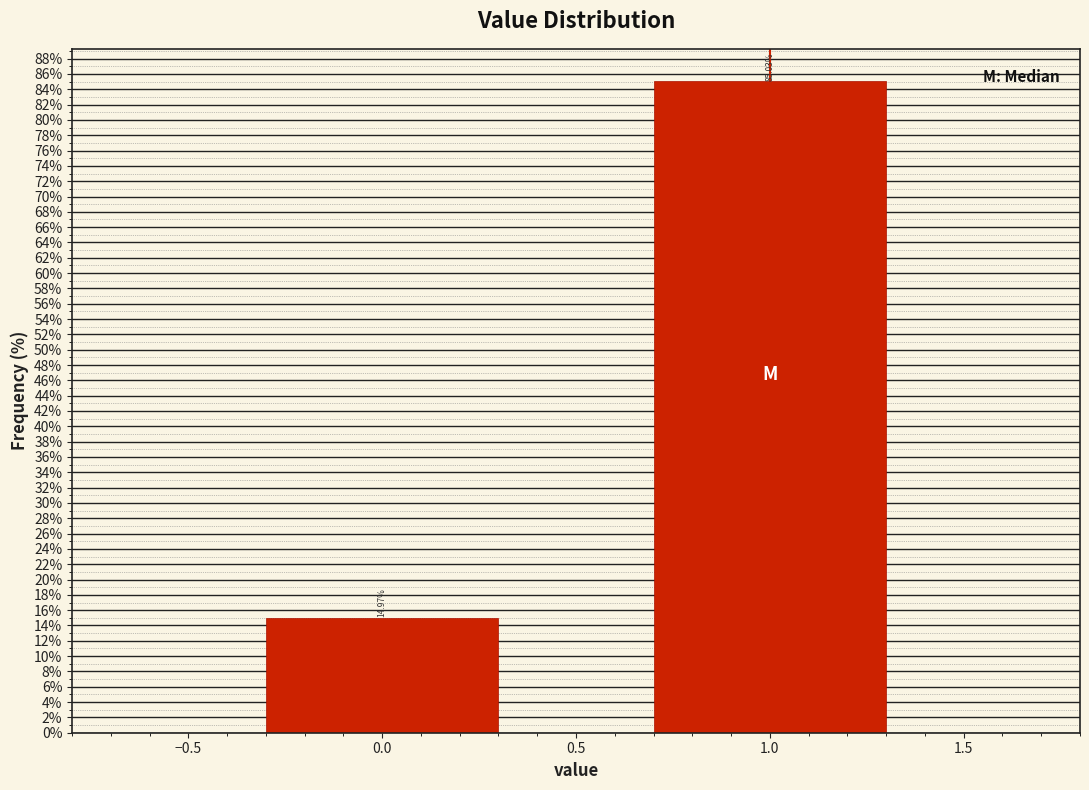

What is the difference between the values at 0.0 and 1.0?

70.1